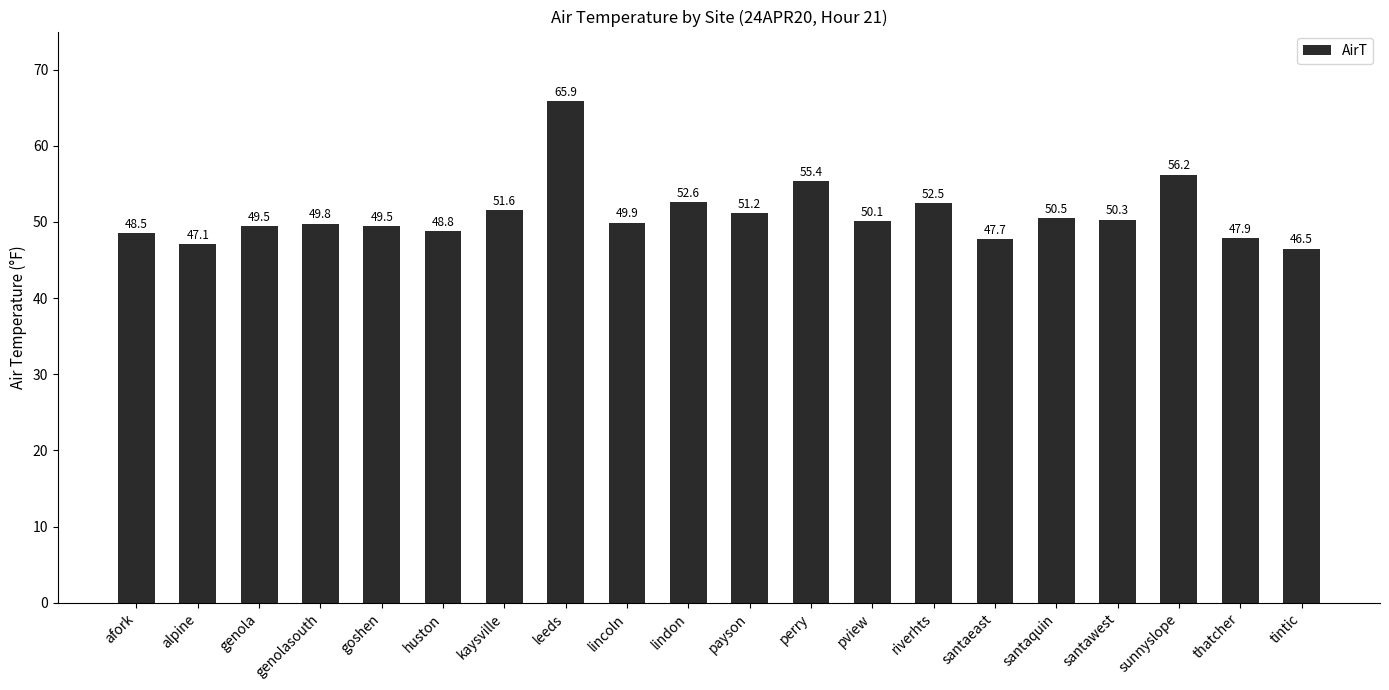

Count the number of categories in the chart.

20